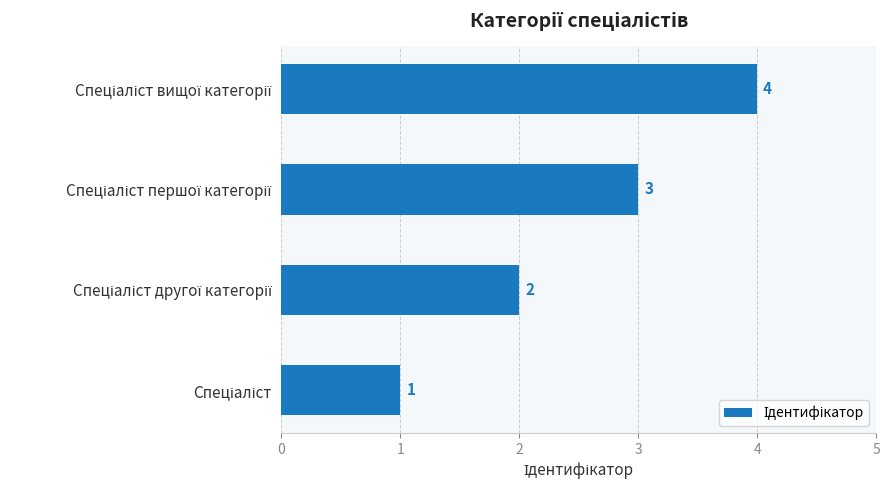

How many series are shown in this chart?

1